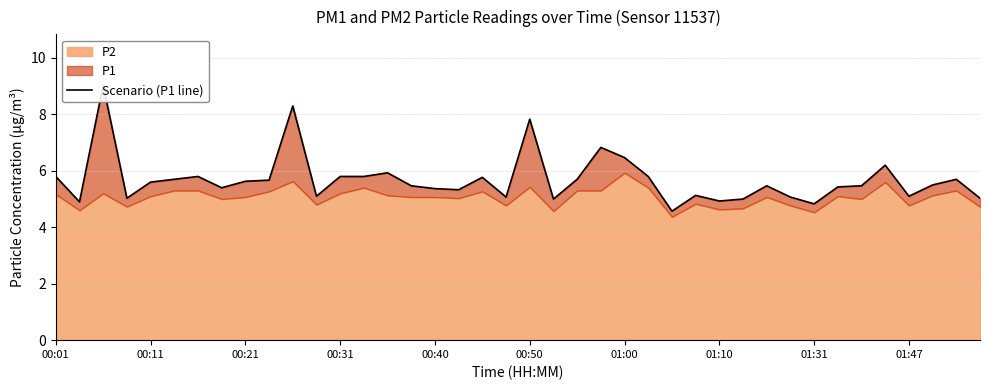

How many data points are above 5?

34